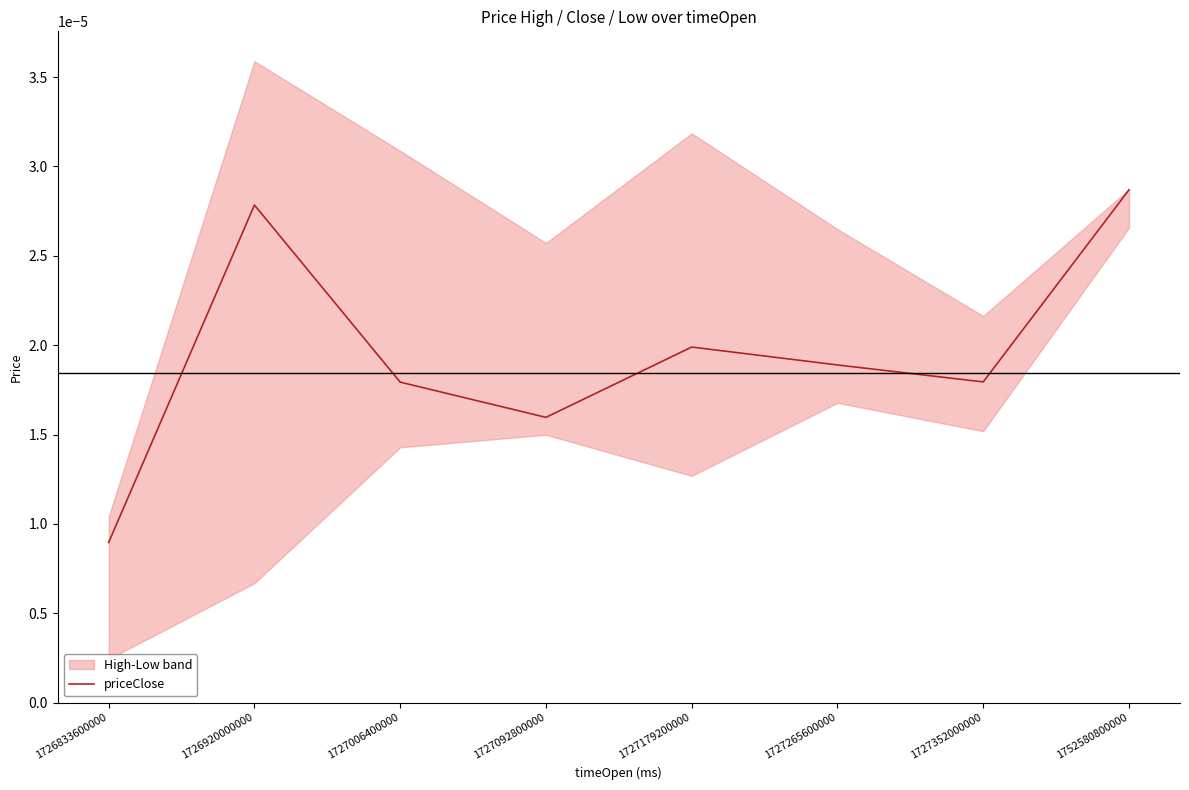

At which label is the value closest to 0?

1726833600000